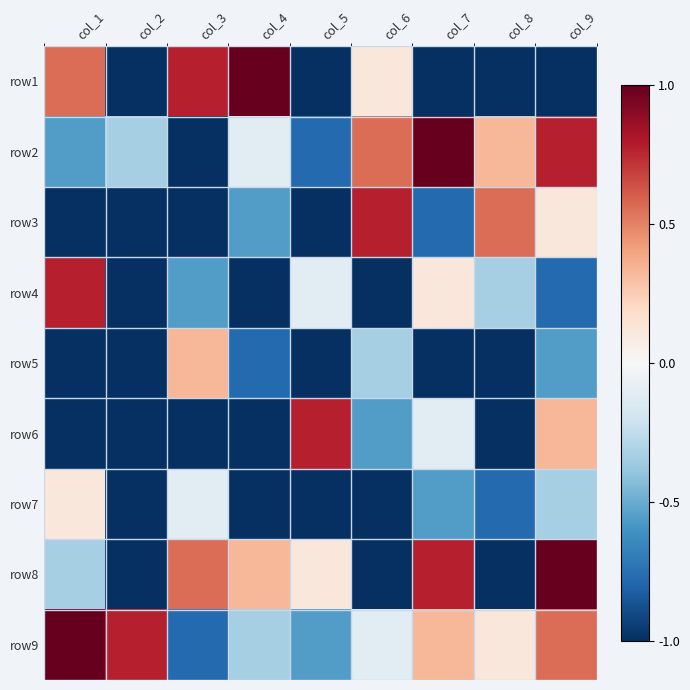

Between col_6 and col_1, which is larger?

col_1